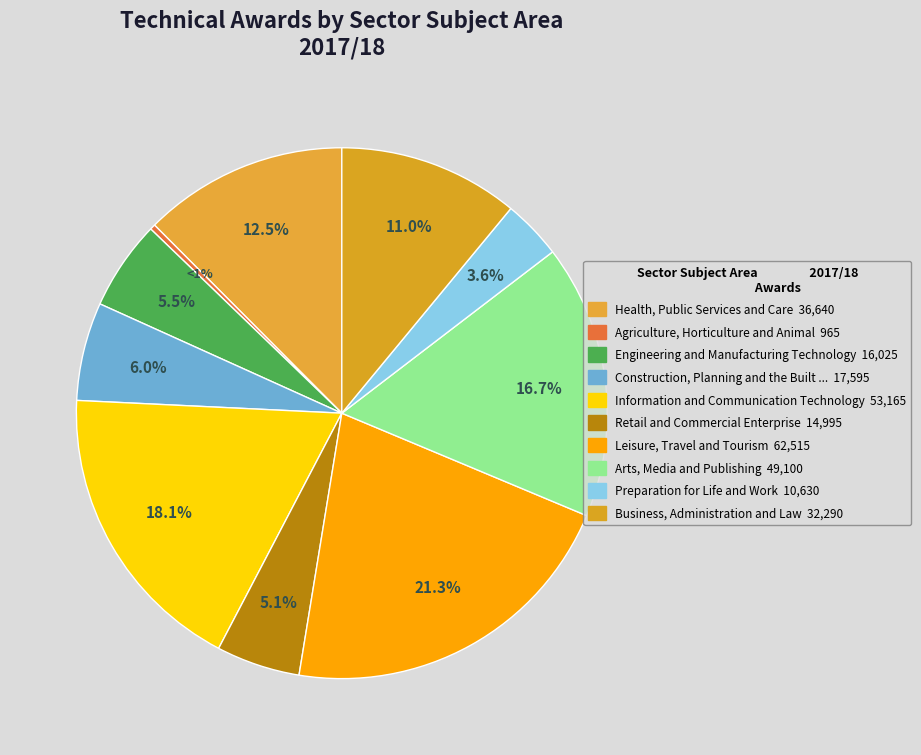

Is it true that Retail and Commercial Enterprise is 5% of the pie?

True